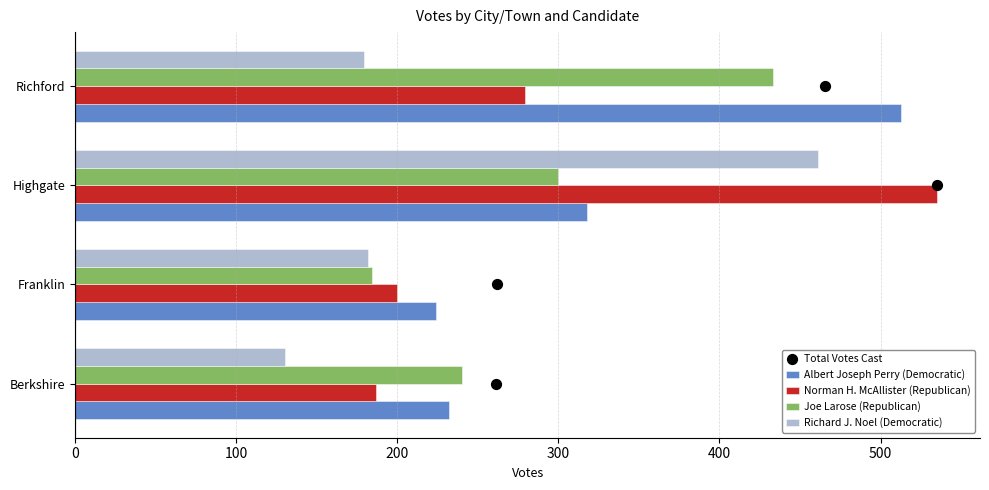

Where is Norman H. McAllister (Republican) nearest to the value 361?

Richford